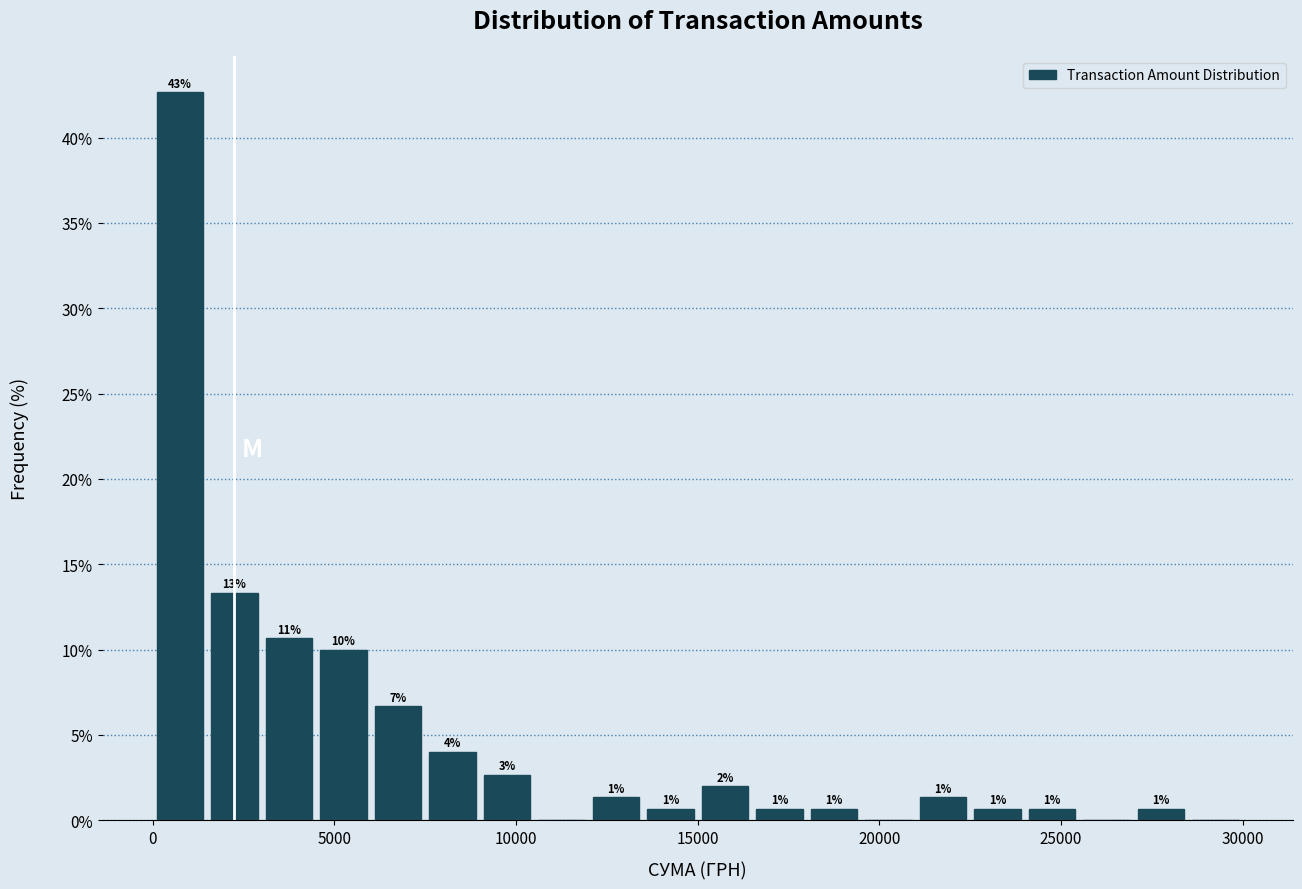

Around what value on the x-axis is the tallest bar? Give the approximate position of its centre, as read against the axis.

1000